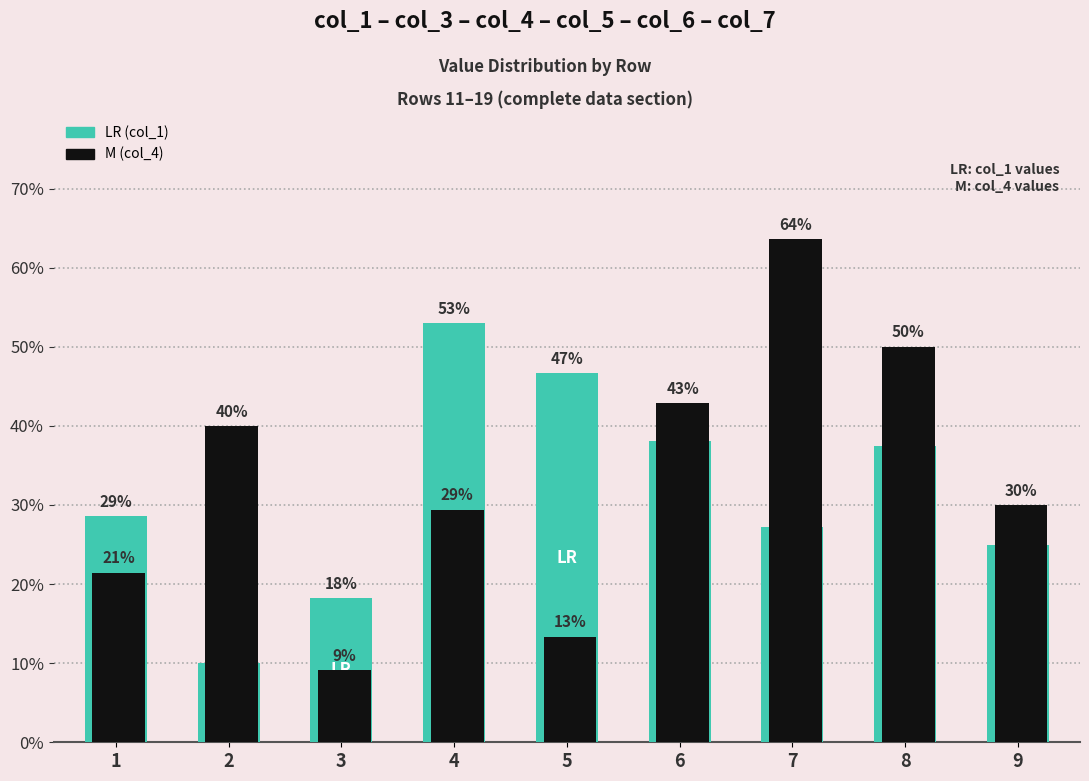

How many series are shown in this chart?

2